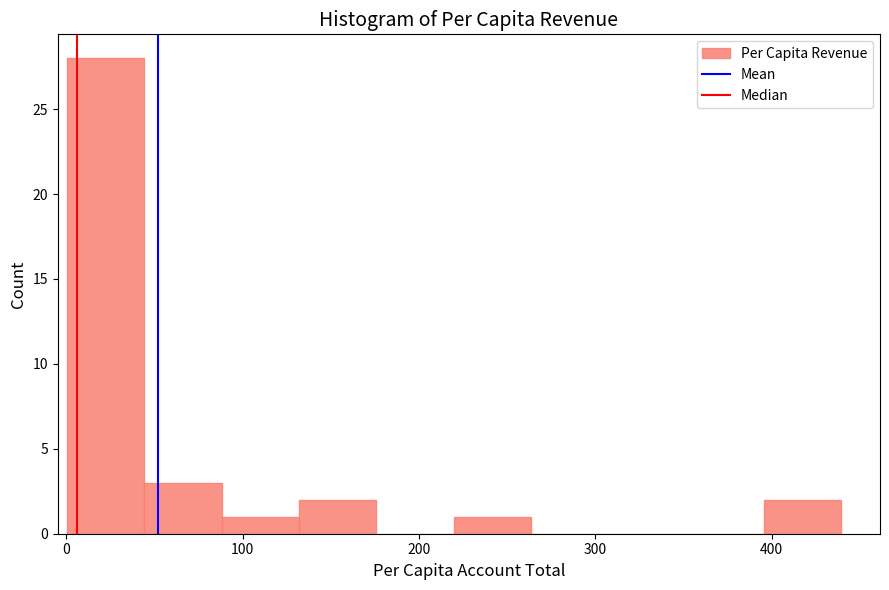

How tall is the bar that spans 90 to 130 on the x-axis? Neither the bar edges nor the heights are printed on the chart, so give them approximately, as read against the axes.

1